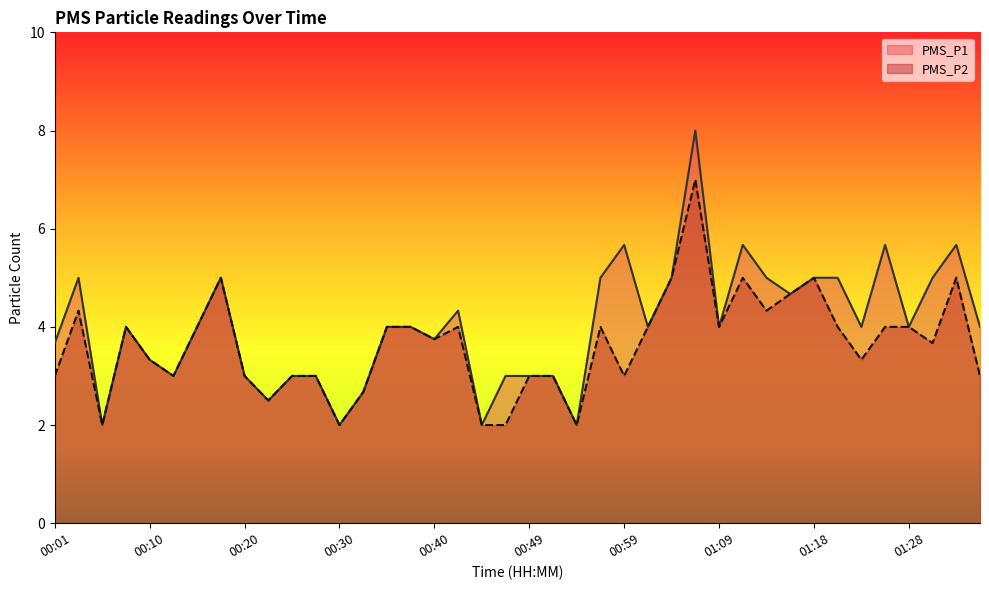

True or false: PMS_P1 and PMS_P2 cross at least once.

False